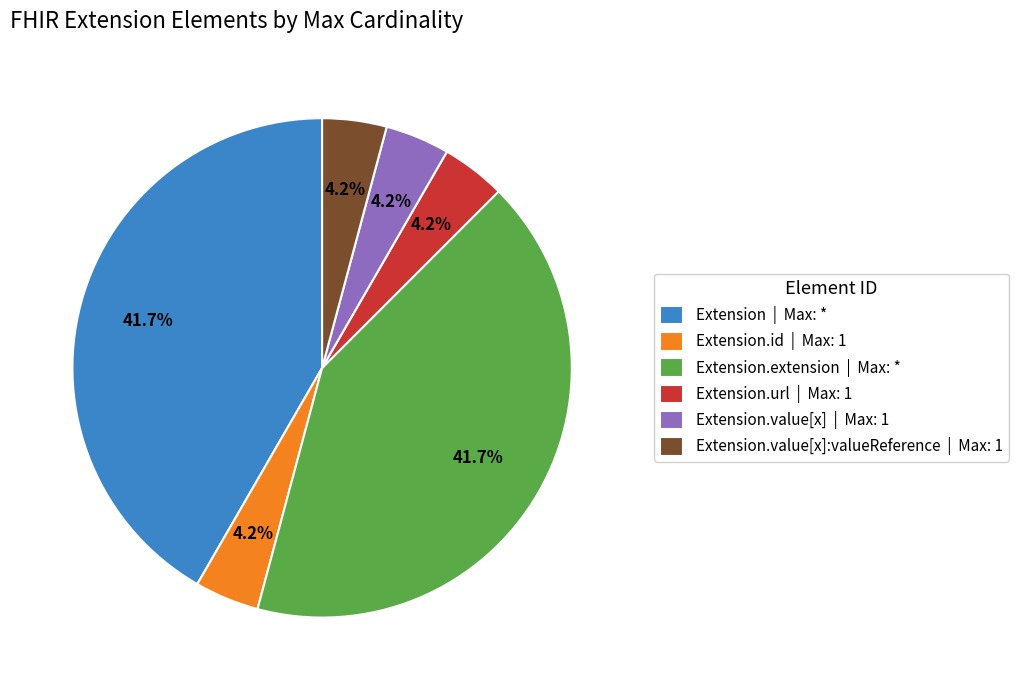

Count the number of slices in the pie.

6